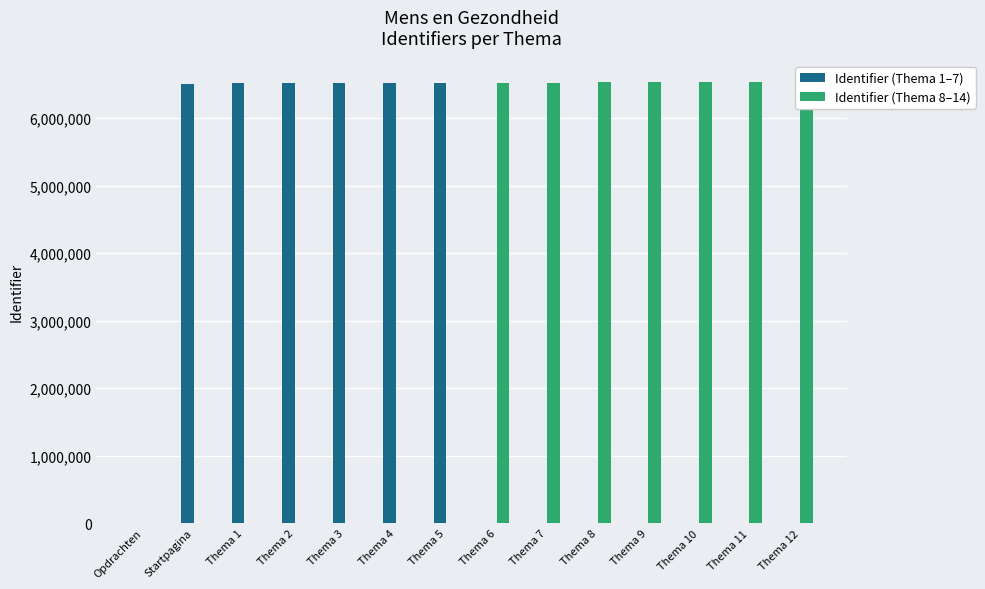

Which label corresponds to the smallest value in the chart?

Opdrachten